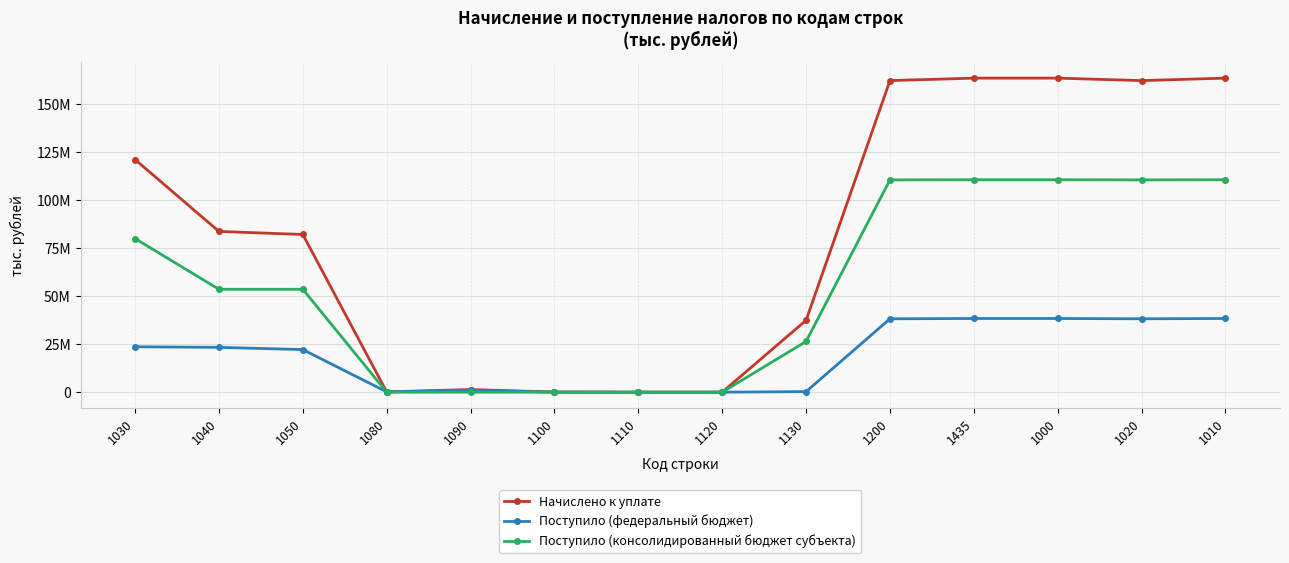

What is the label of the 12th point from the right?

1050